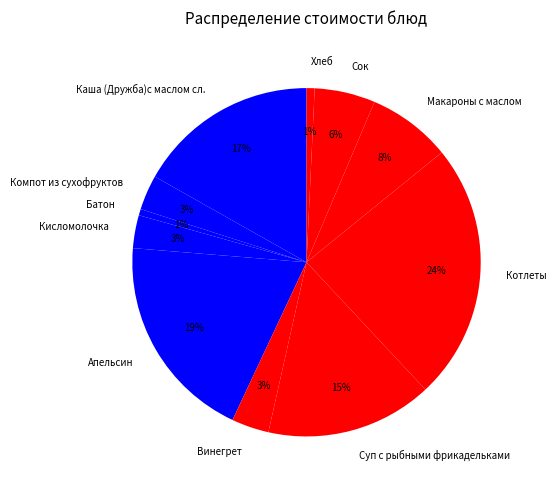

To the nearest percent, what is the difference between the Батон and Котлеты slice percentages?

23%